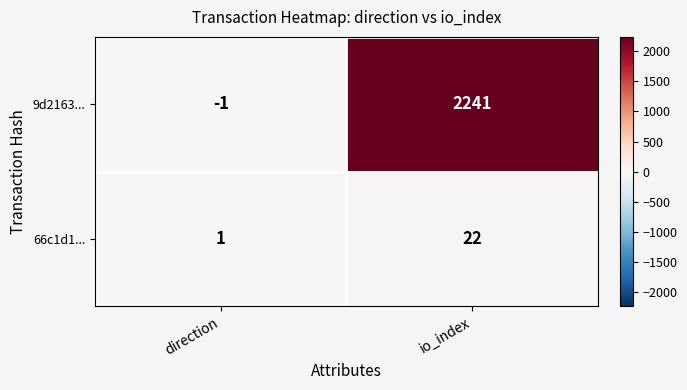

What is the greatest value displayed?

2241